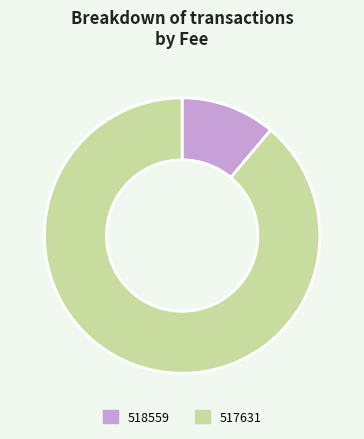

The 517631 slice represents 89% of the pie. True or false?

True